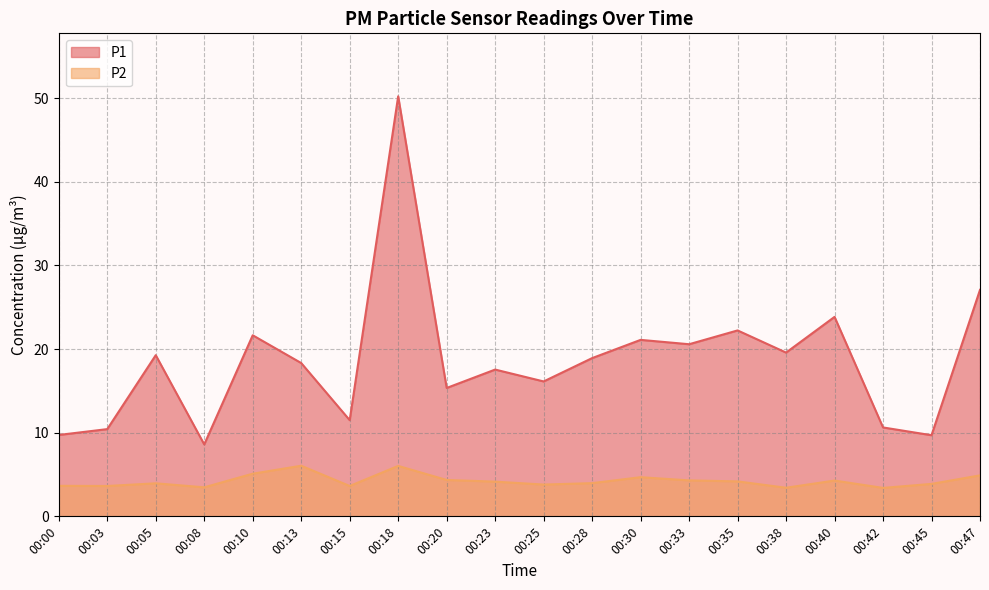

Where does the P1 series first go above 18?

00:05